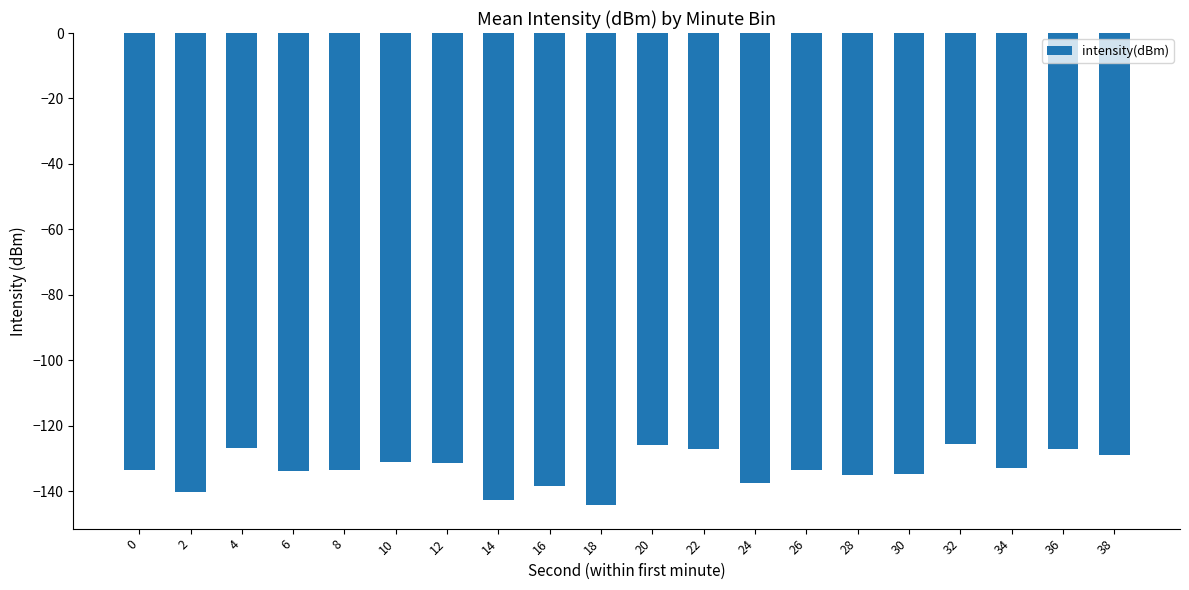

True or false: the data shows -138.3 at 16.

True